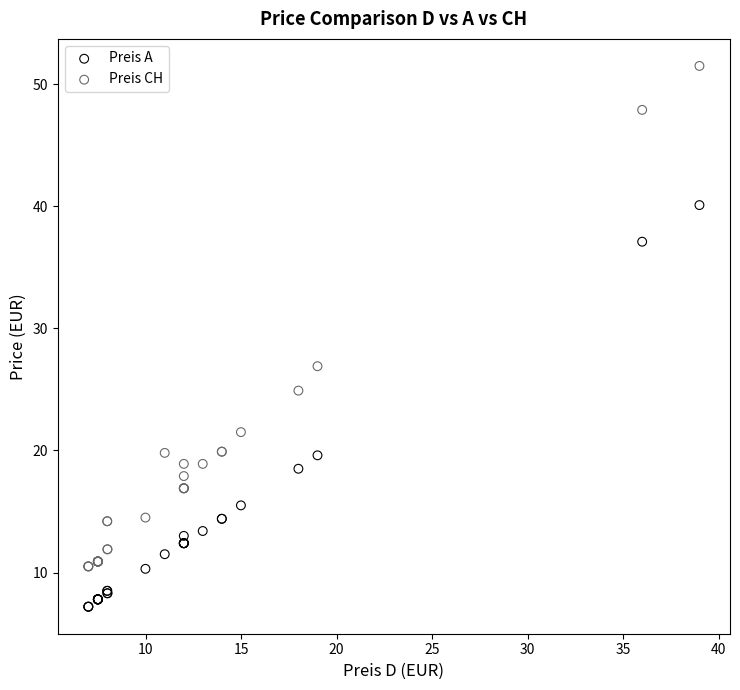

In the Preis CH series, what Y value is closest to 31?

26.9